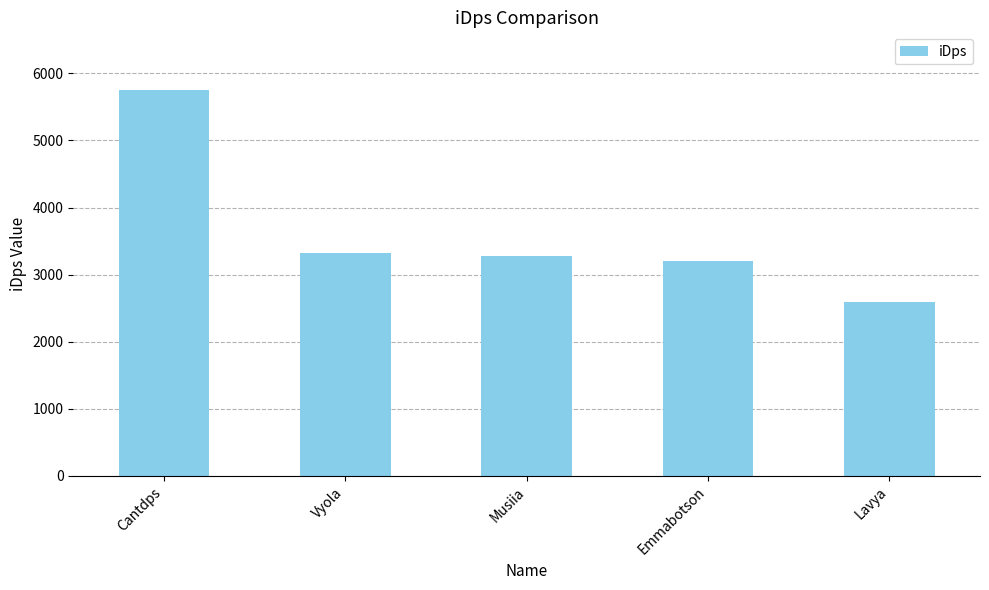

How many bars are there in total?

5